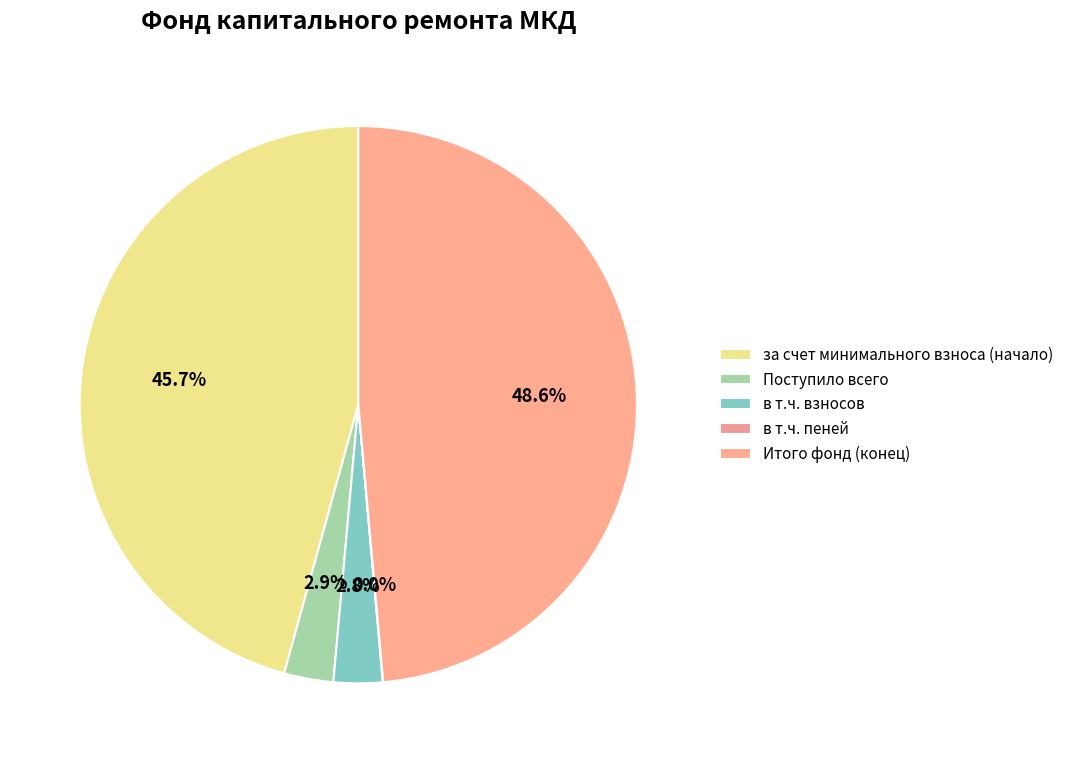

What is the change in value from за счет минимального взноса (начало) to в т.ч. взносов?

-2399.8